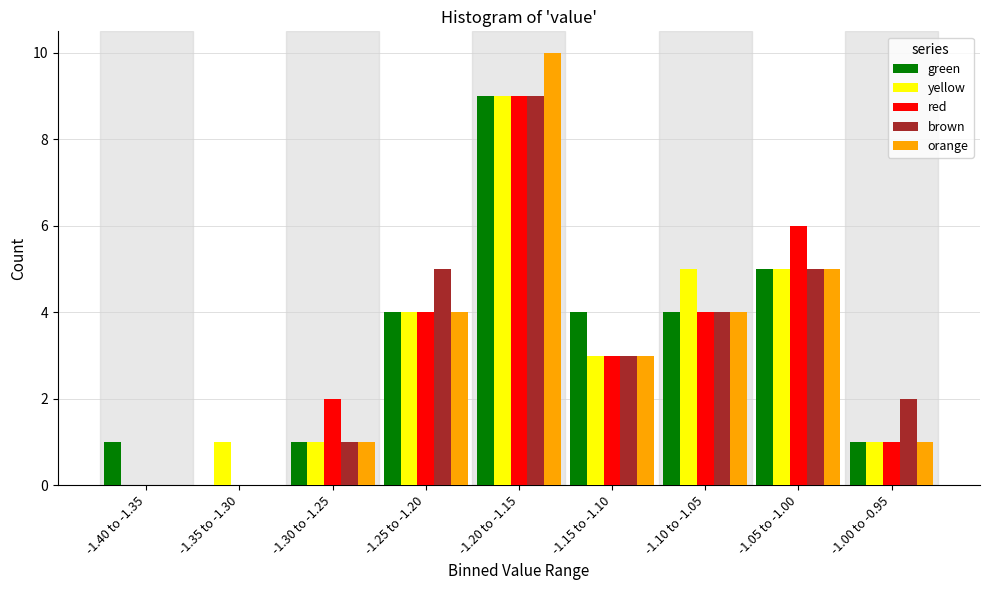

Between -1.35 to -1.30 and -1.05 to -1.00, which series saw the biggest shift?

red